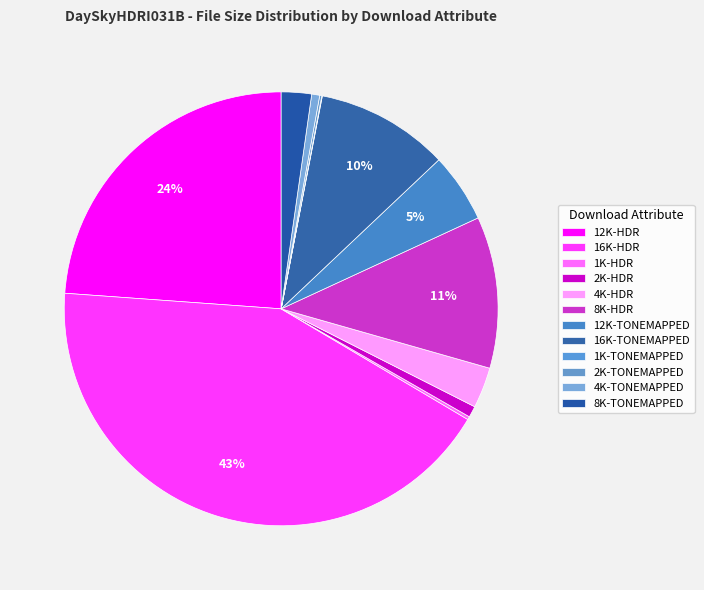

Combined, what portion of the pie is 4K-HDR and 8K-TONEMAPPED?

5.3%